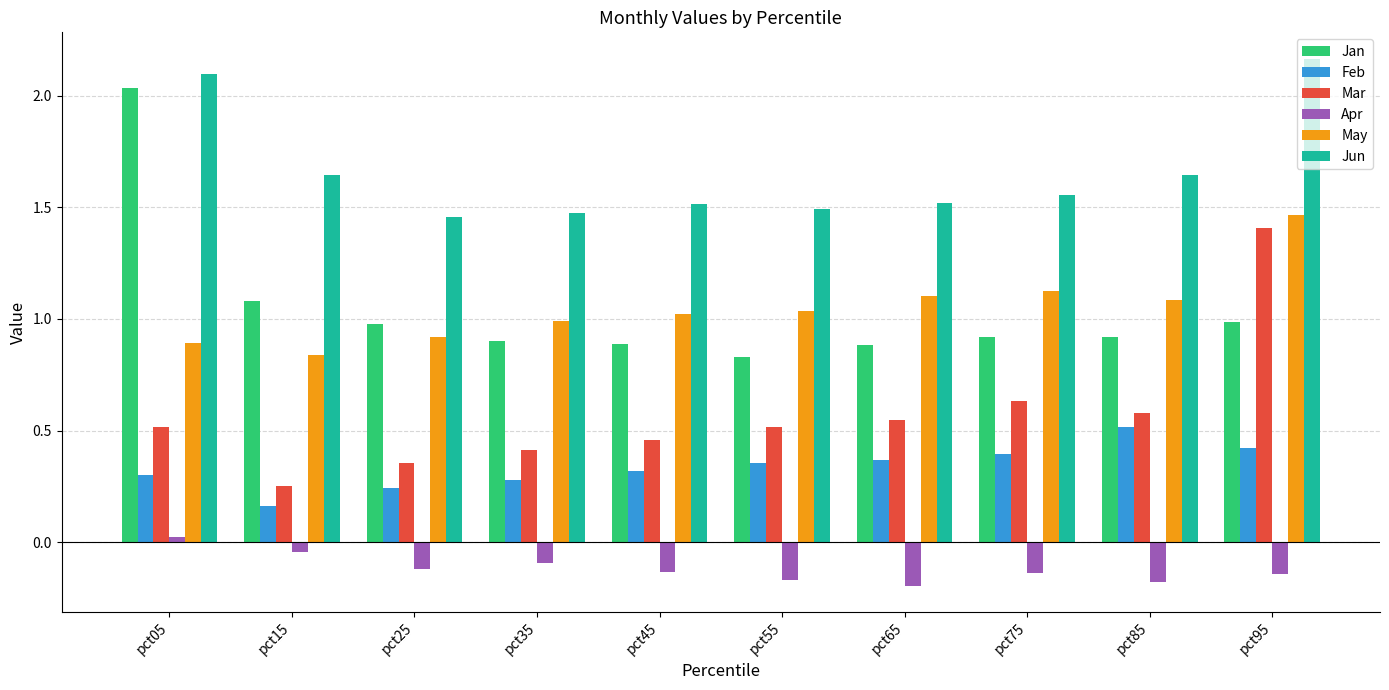

What is the difference between the maximum and minimum values in the Jun series?

0.7